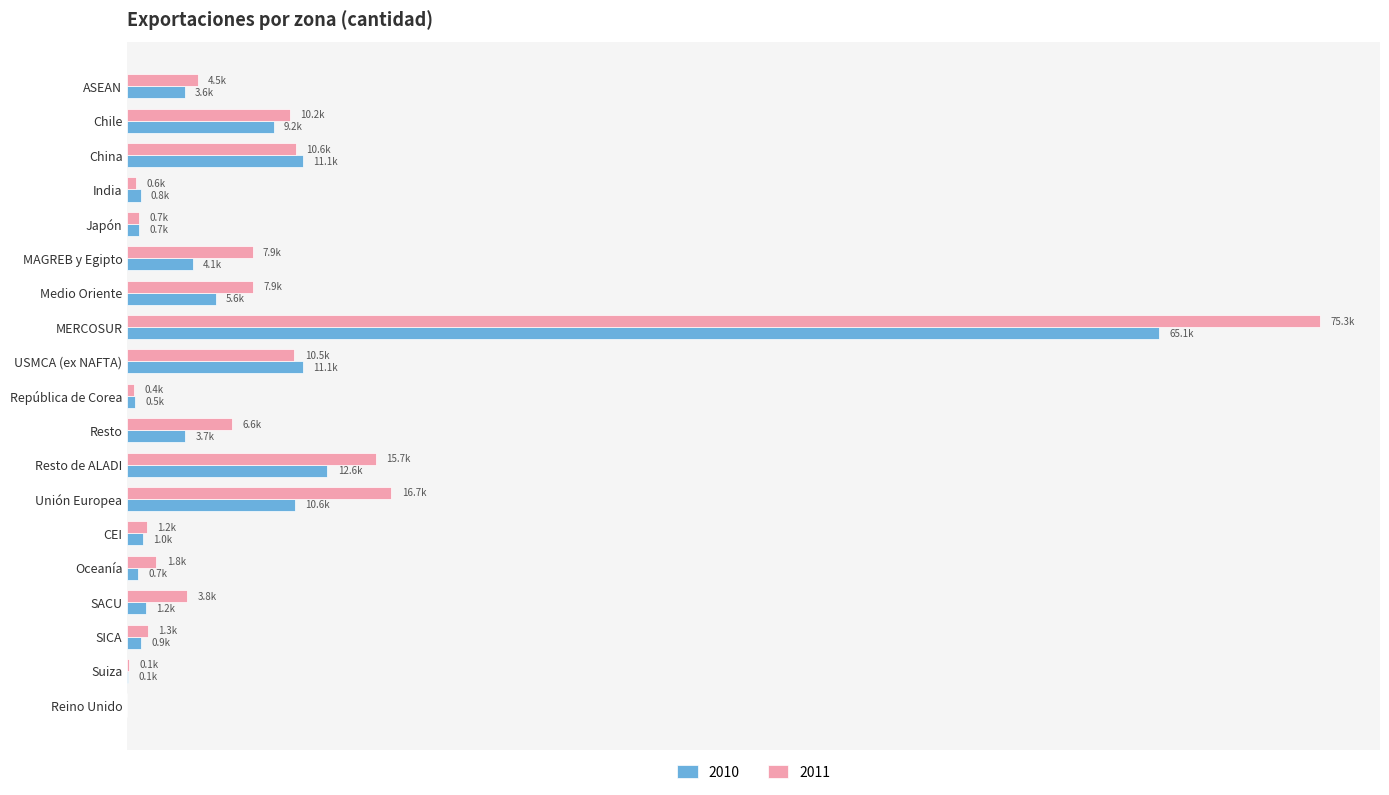

Where is 2010 nearest to the value 32546?

Resto de ALADI